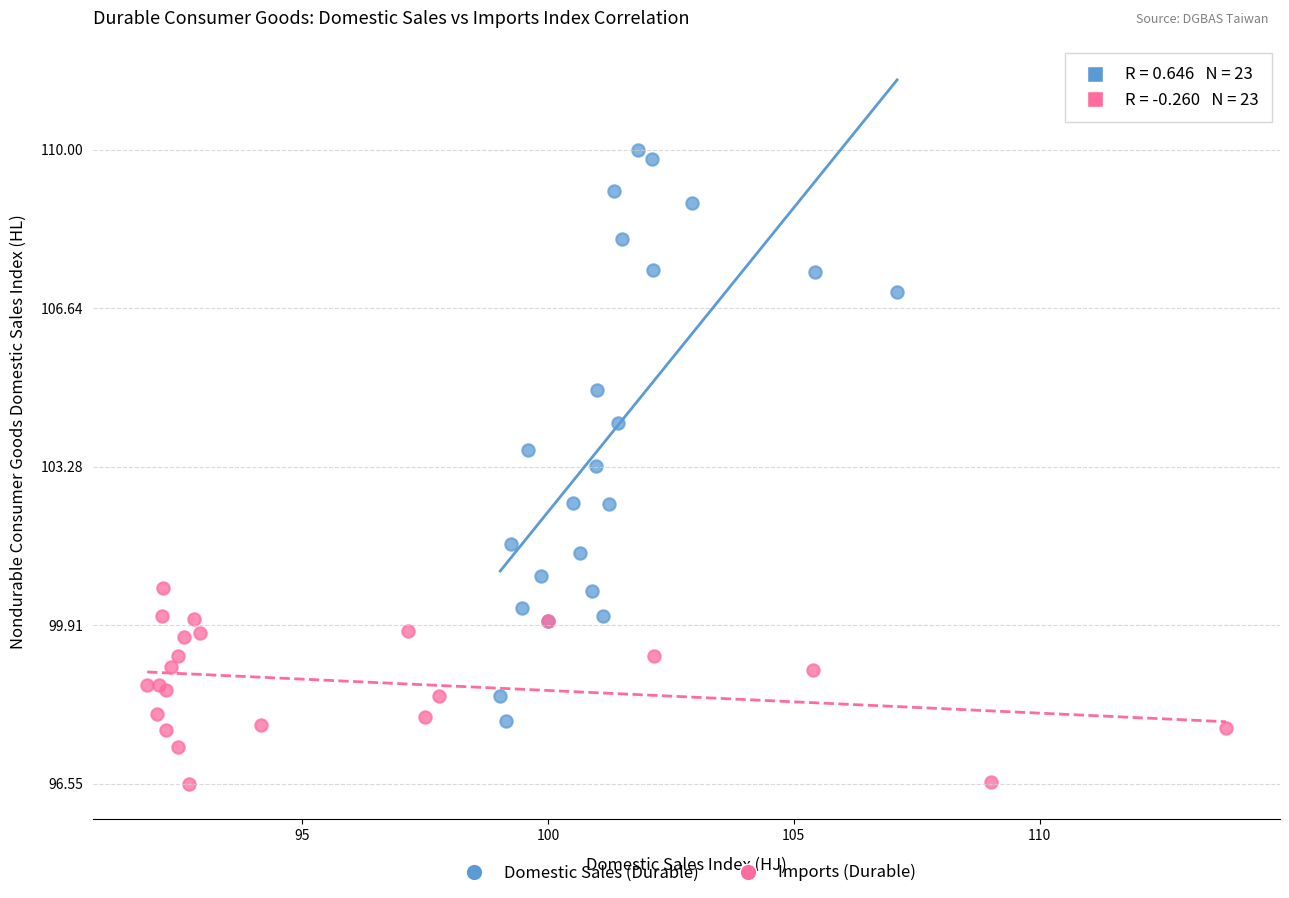

Which series reaches the minimum Y coordinate?

Imports (Durable)